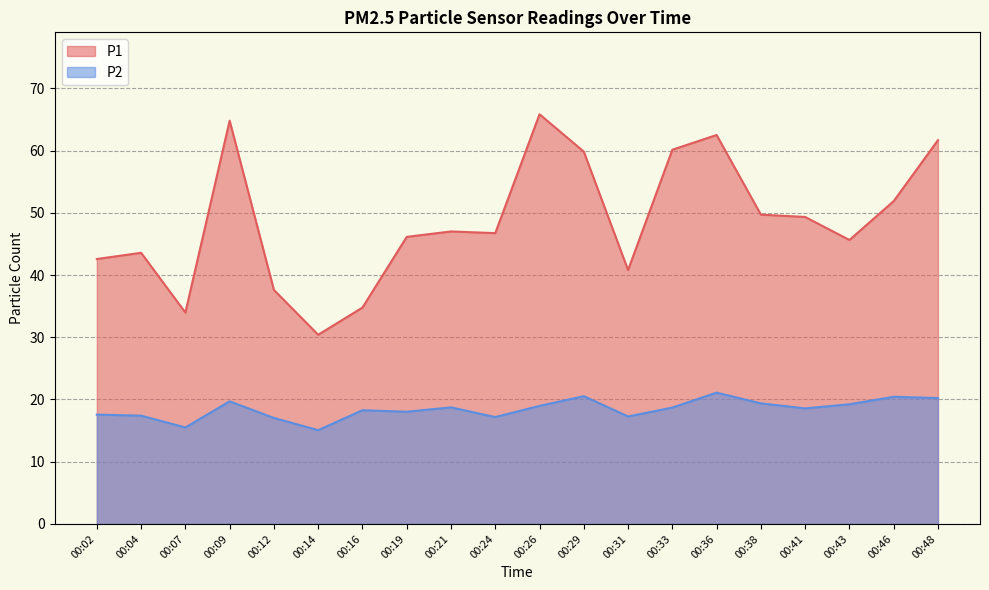

Between 00:19 and 00:41, which is larger?

00:41